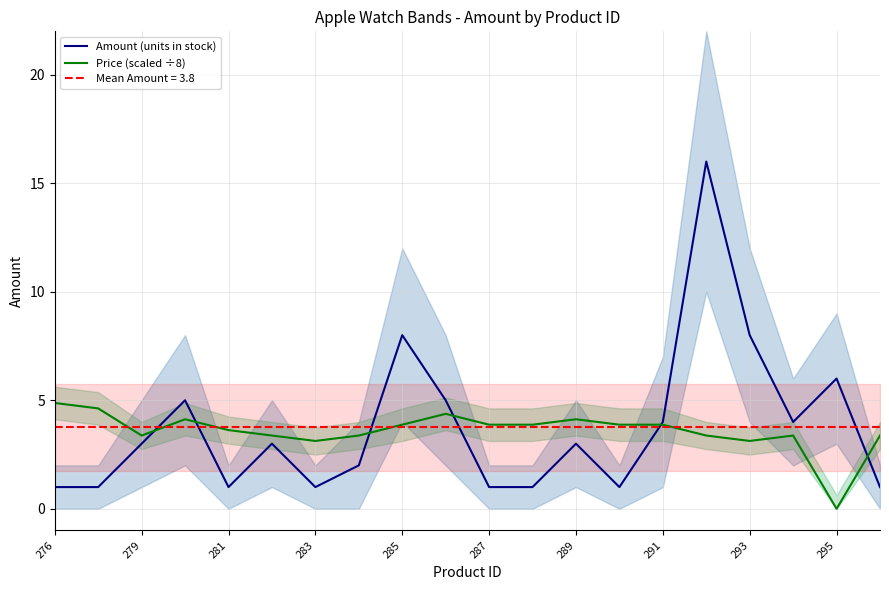

Count the number of data series in this chart.

2